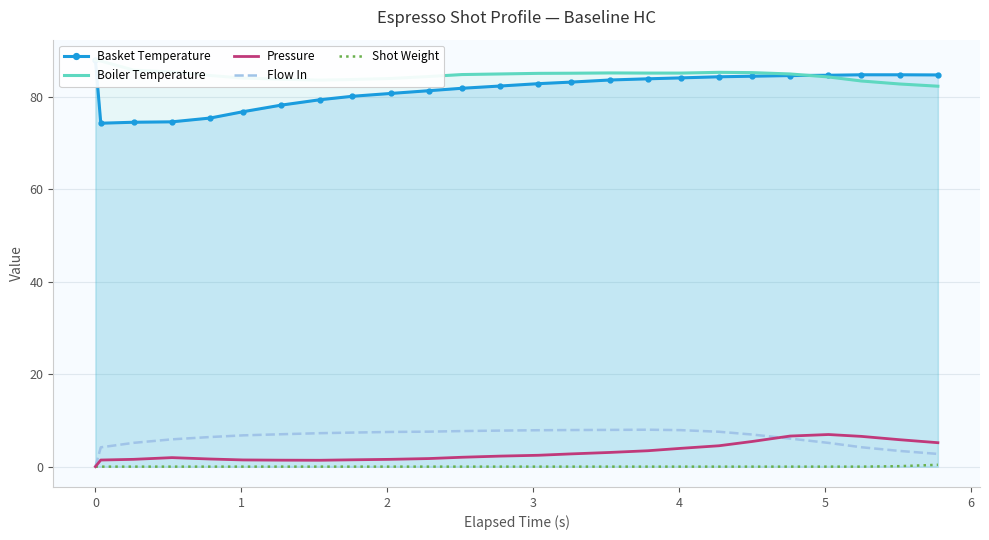

Which series ends up on top after the final intersection of Flow In and Pressure?

Pressure